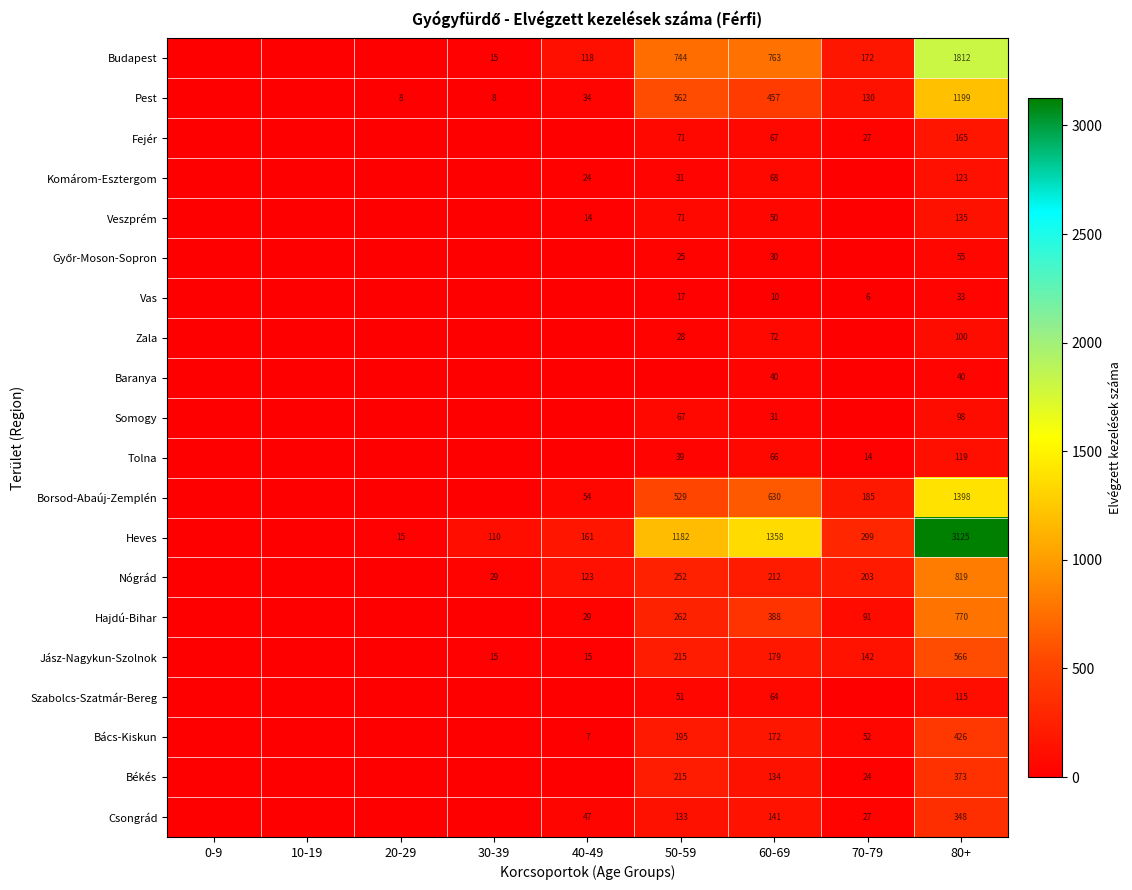

The value of Veszprém at 50-59 is 99. True or false?

False